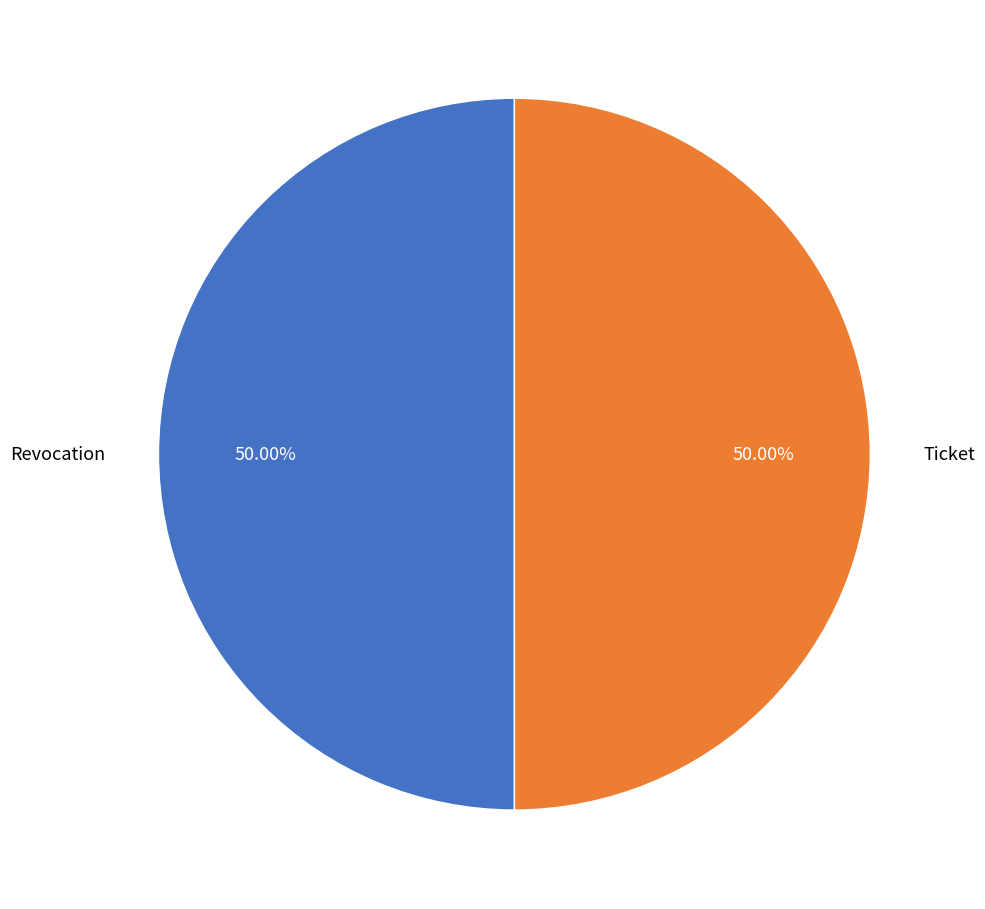

Approximately how many times larger is the value at Ticket compared to Revocation?

1.0